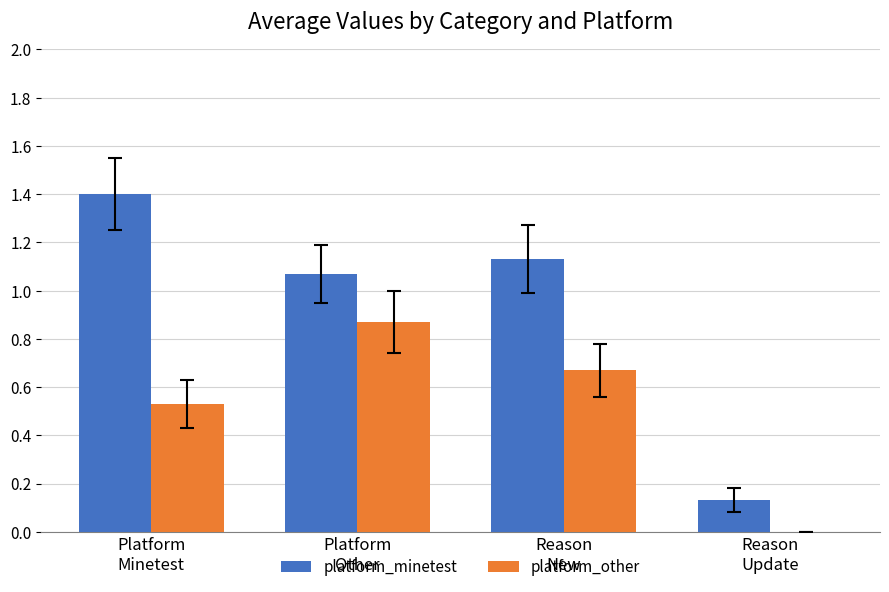

True or false: platform_other has a value of 0.3 at Reason
Update.

False